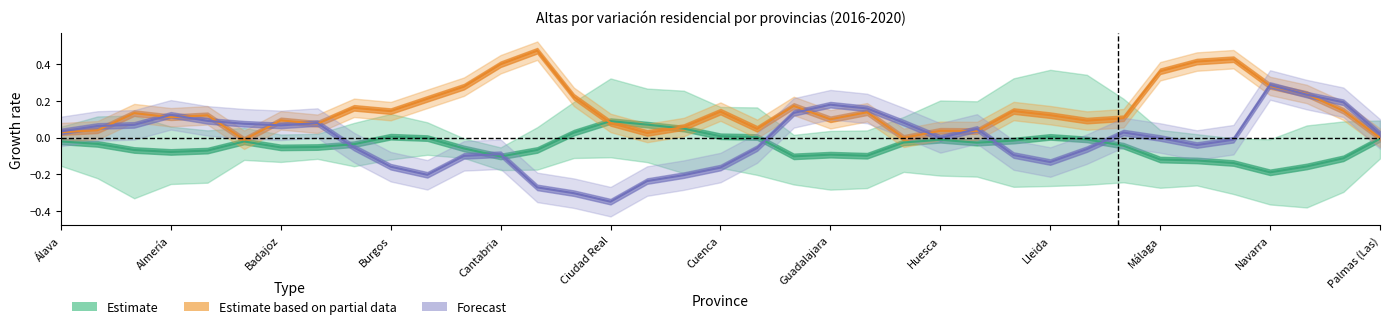

Which series has the largest total across all categories?

Estimate based on partial data